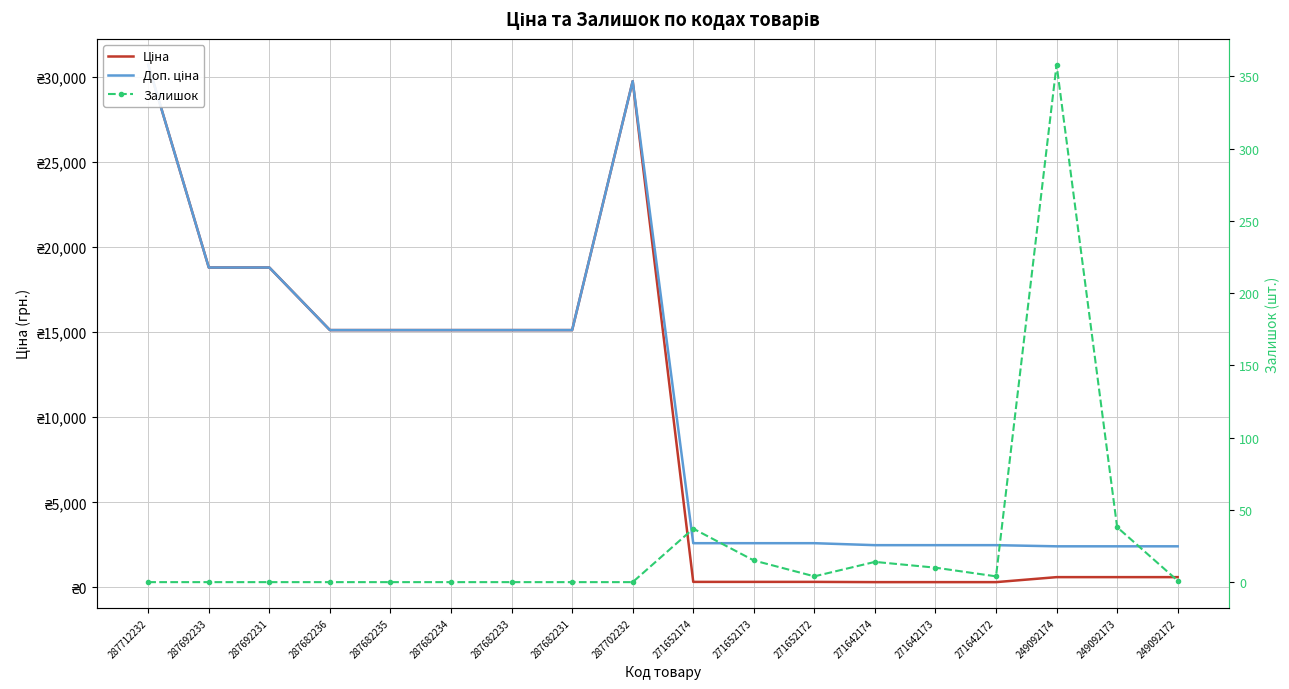

The Доп. ціна series shows 3904.2 at 271642174. True or false?

False